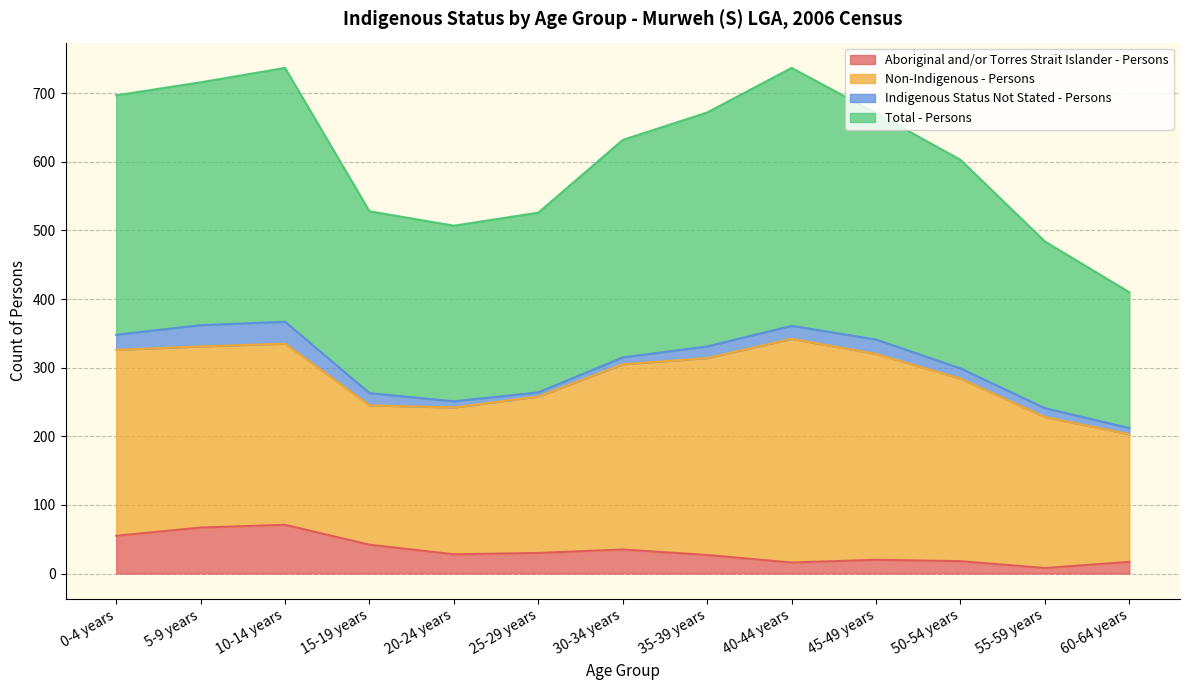

At which label does Total - Persons first exceed 632?

0-4 years